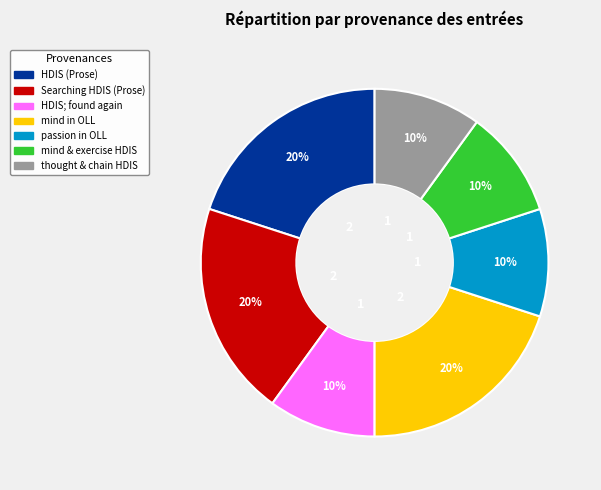

Does any single category account for the majority?

No